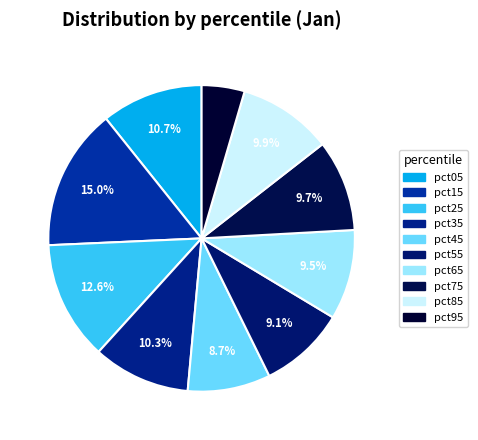

Count the number of slices in the pie.

10